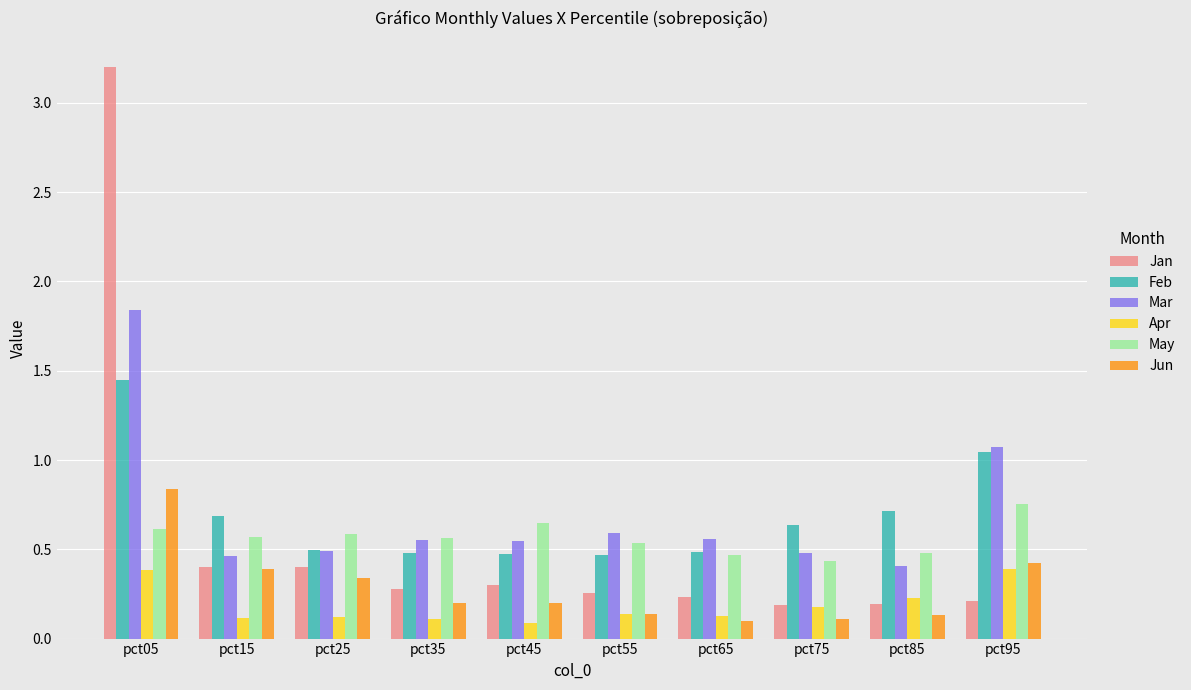

At how many categories does at least one series exceed 3?

1